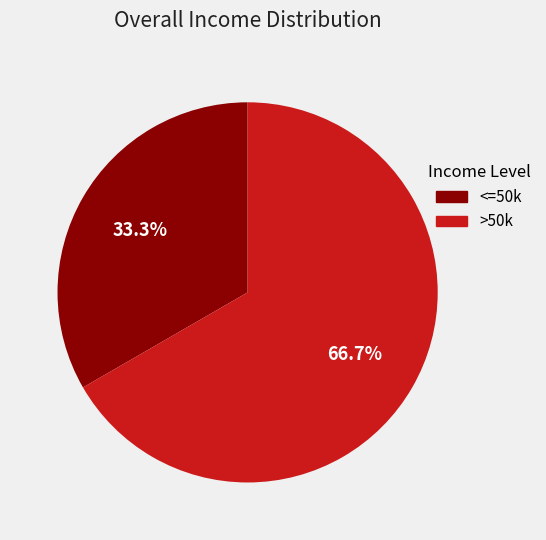

Is there any slice that represents more than half of the pie?

Yes